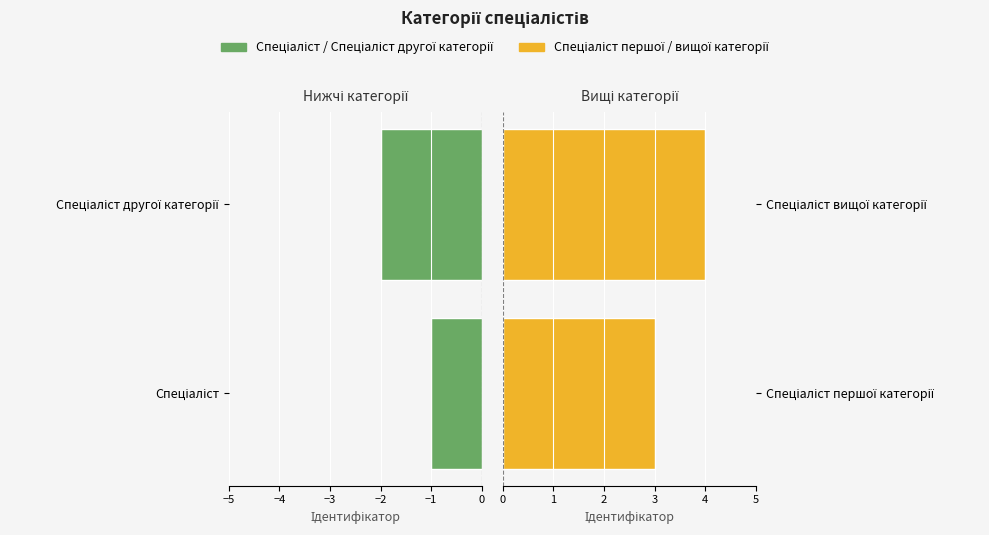

How many bars are there in each group?

2